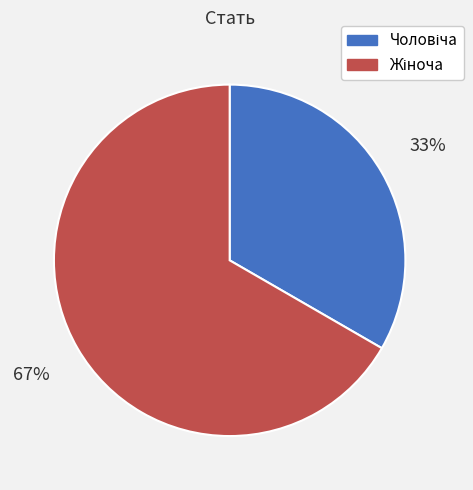

To the nearest percent, what is the average slice percentage?

50%